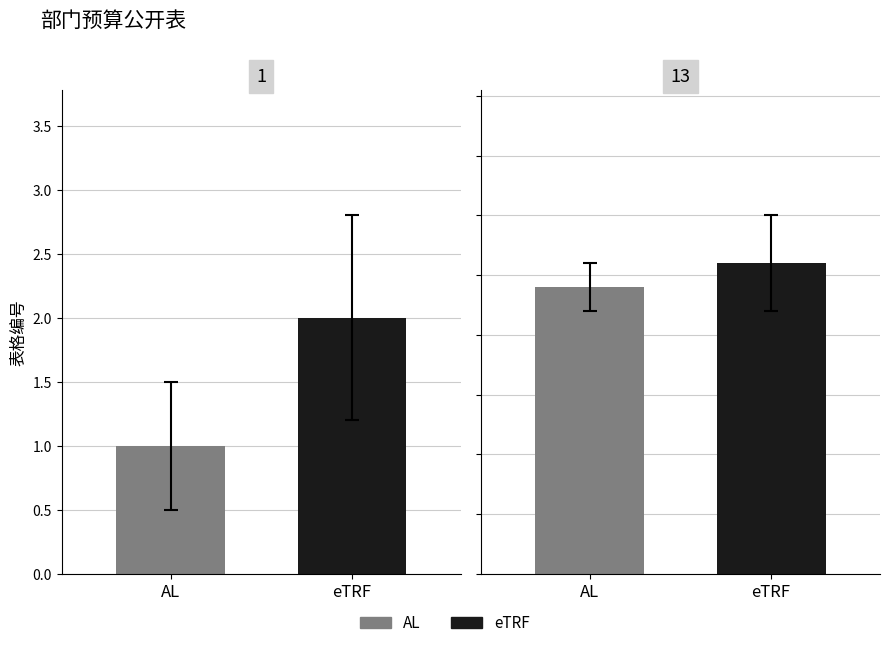

List the series in order of their overall mean, highest first.

eTRF, AL